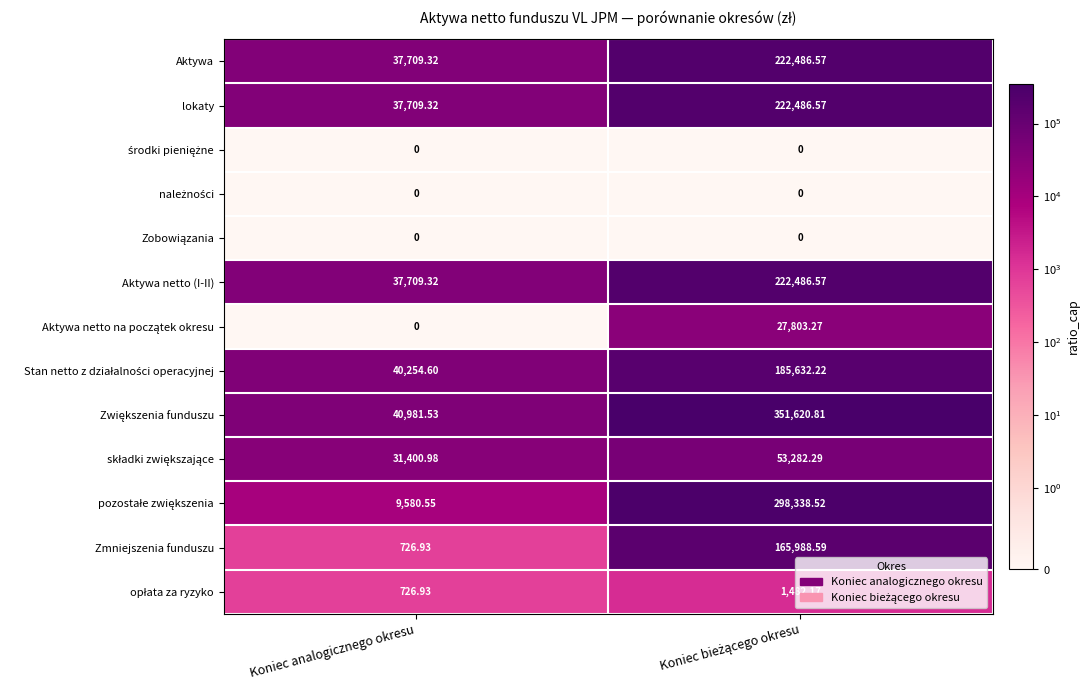

At which label is Zmniejszenia funduszu closest to 83357?

Koniec analogicznego okresu